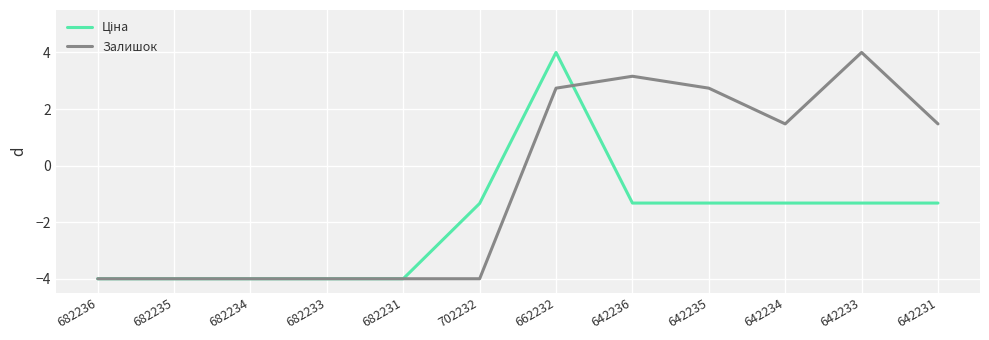

At how many categories does at least one series exceed 0?

6